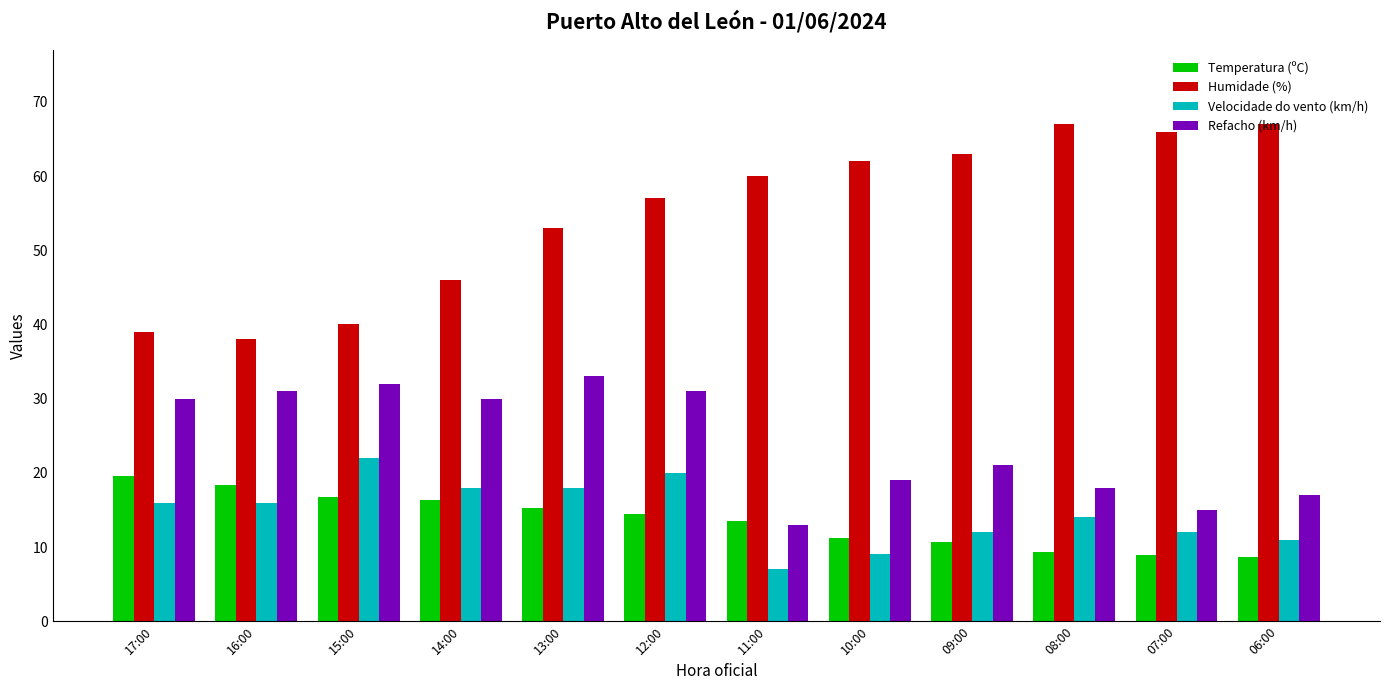

Which series changed the most between 17:00 and 13:00?

Humidade (%)